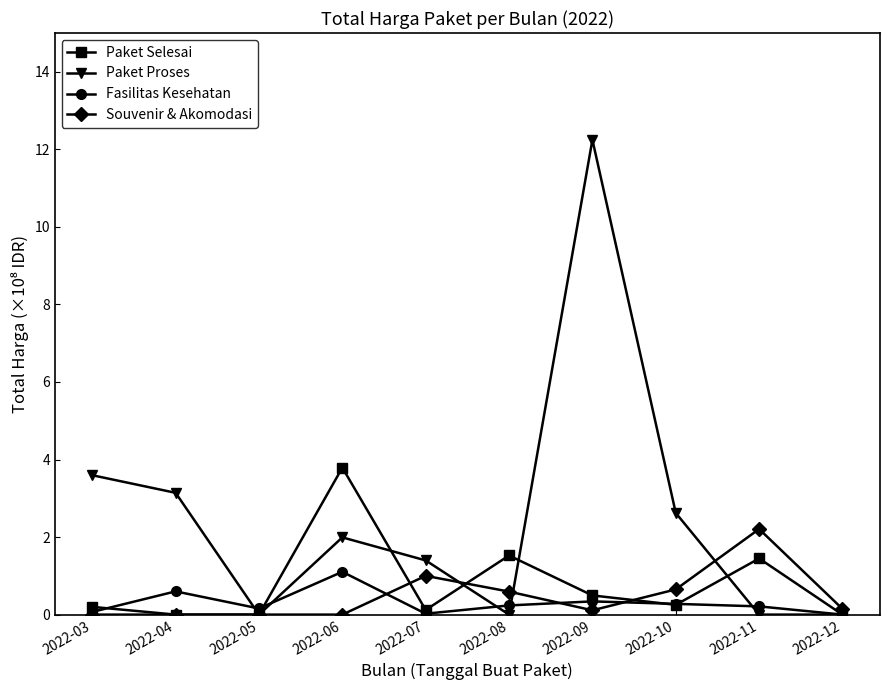

What is the value of the Paket Proses point at the 1st from the left?

3.6